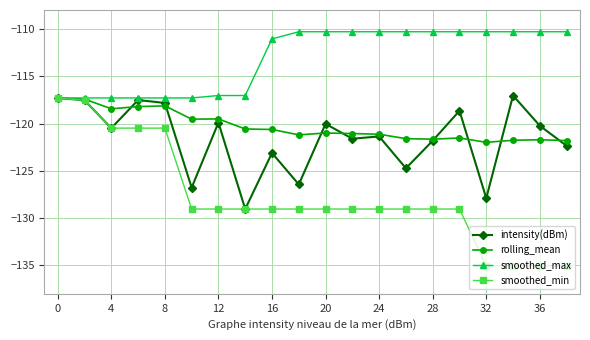

True or false: rolling_mean has more than 1 interior local peaks.

True